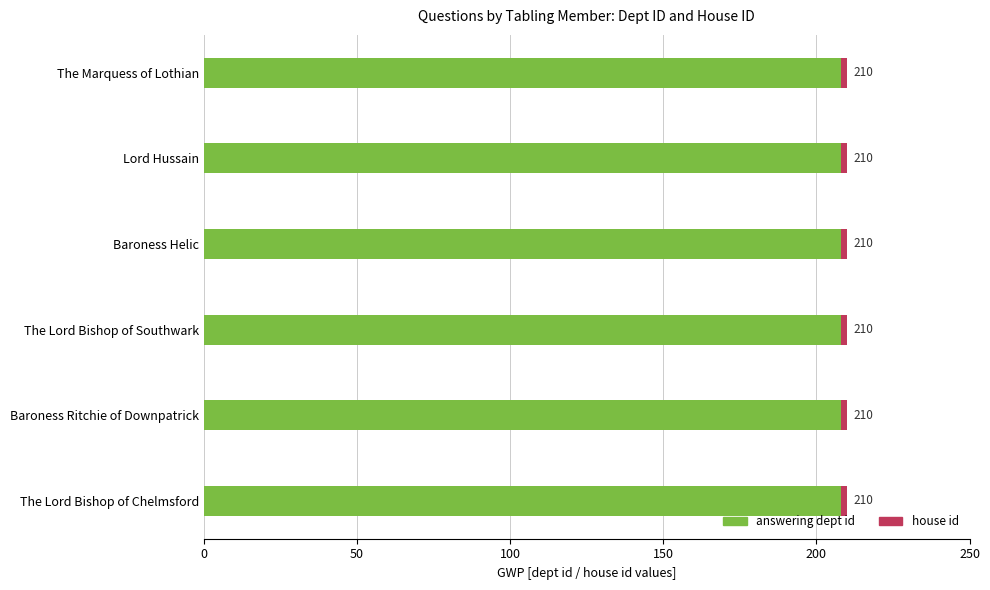

At which category is the sum across all series the highest?

The Lord Bishop of Chelmsford